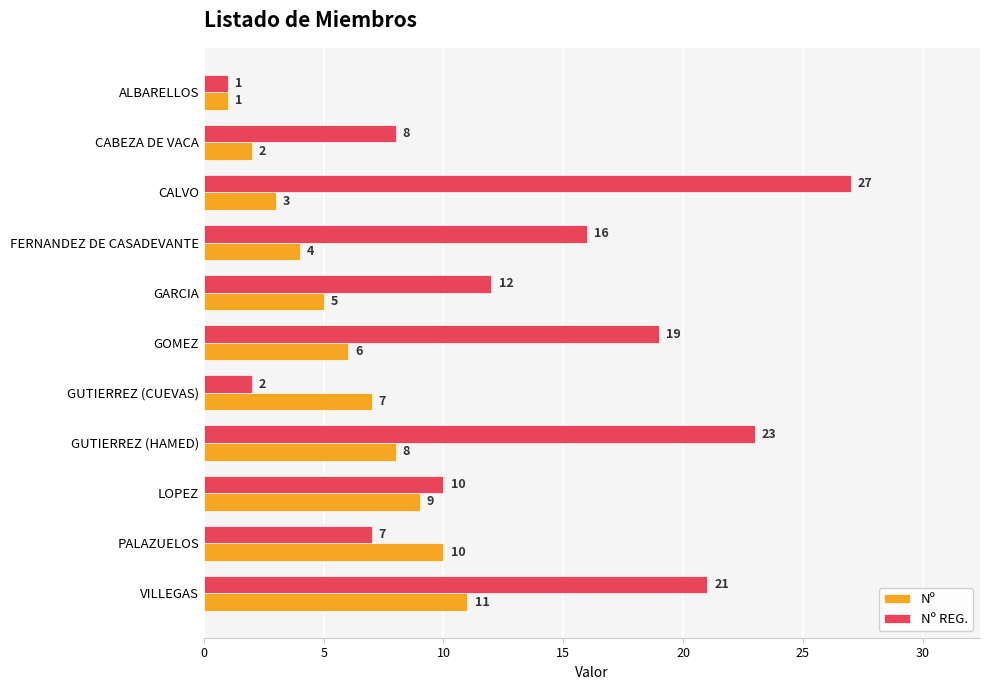

Where is Nº nearest to the value 6?

GOMEZ